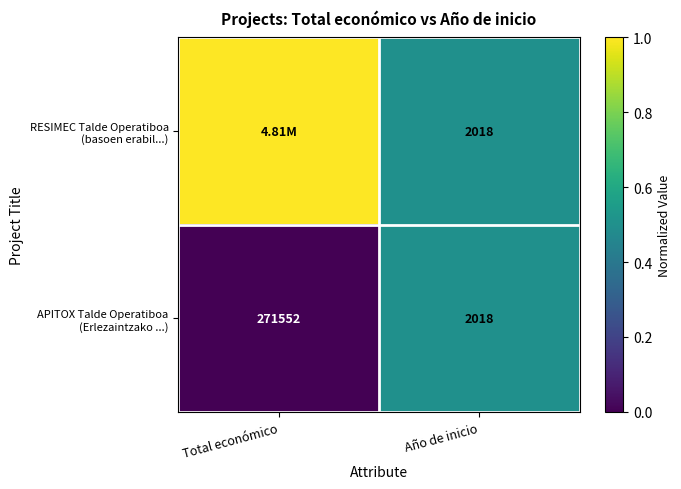

What is the approximate value of APITOX Talde Operatiboa (Erlezaintzako ...) at Año de inicio?

0.5